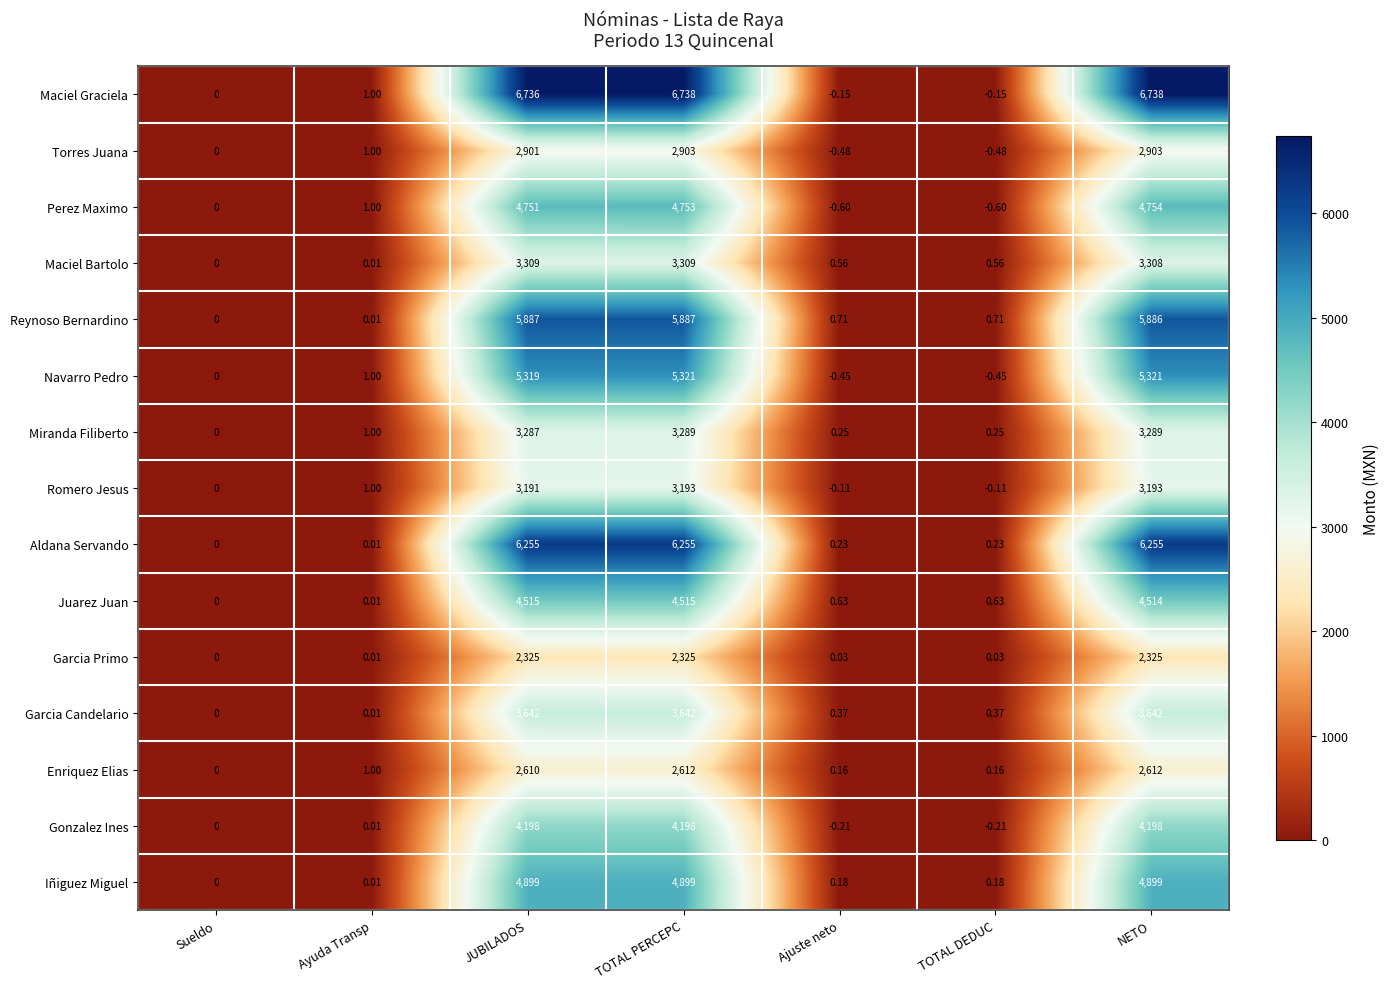

Which series has the widest spread of values?

Maciel Graciela